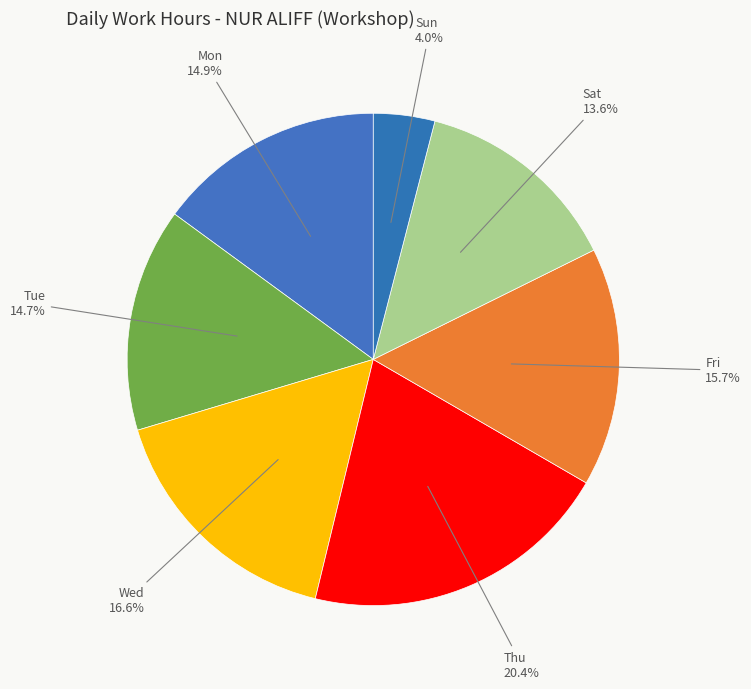

How many slices are in this pie chart?

7